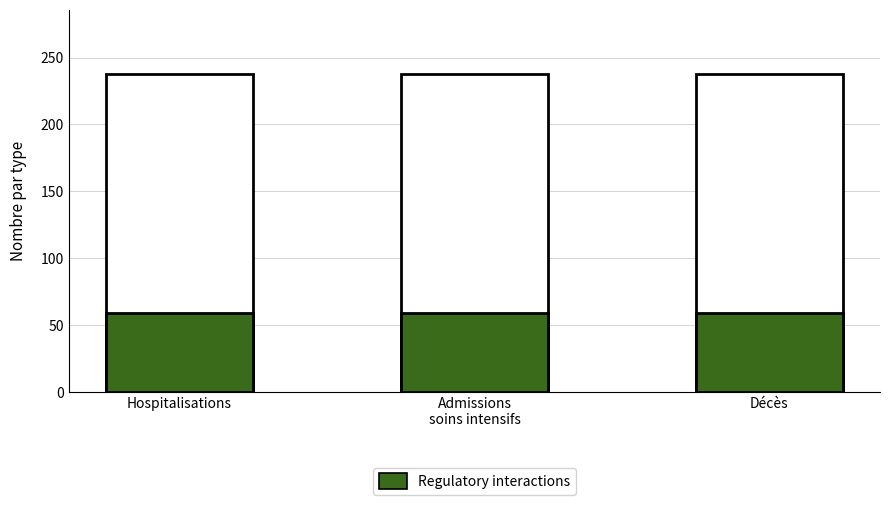

Reading left to right, list all the values displayed in this chart.

Total: Hospitalisations=238	Admissions
soins intensifs=238	Décès=238
Regulatory interactions: Hospitalisations=59	Admissions
soins intensifs=59	Décès=59